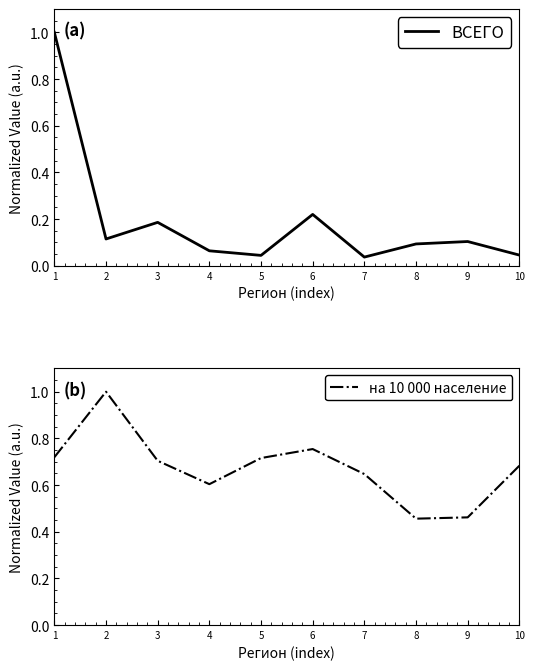

Reading left to right, extract all data points from this chart.

ВСЕГО: 1=1.0	2=0.1	3=0.2	4=0.1	5=0.0	6=0.2	7=0.0	8=0.1	9=0.1	10=0.0
на 10 000 население: 1=0.7	2=1.0	3=0.7	4=0.6	5=0.7	6=0.8	7=0.6	8=0.5	9=0.5	10=0.7